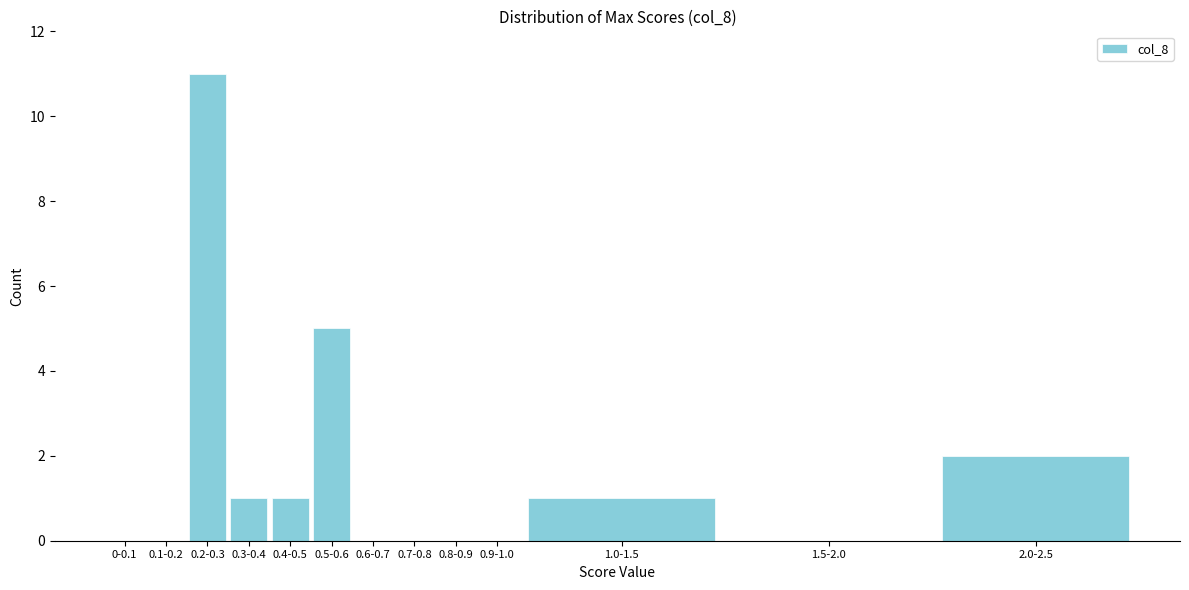

Reading left to right, extract all data points from this chart.

0-0.1=0	0.1-0.2=0	0.2-0.3=11	0.3-0.4=1	0.4-0.5=1	0.5-0.6=5	0.6-0.7=0	0.7-0.8=0	0.8-0.9=0	0.9-1.0=0	1.0-1.5=1	1.5-2.0=0	2.0-2.5=2